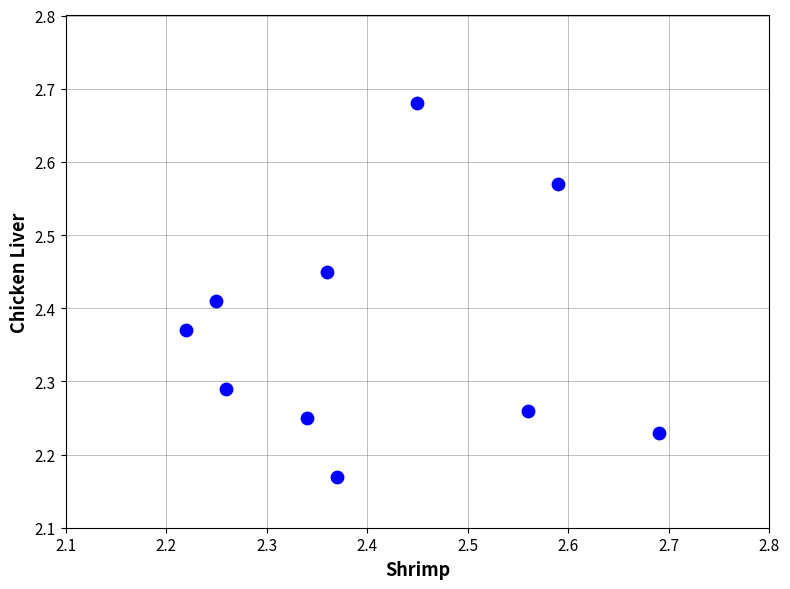

What is the range of Y values (max minus min)?

0.5